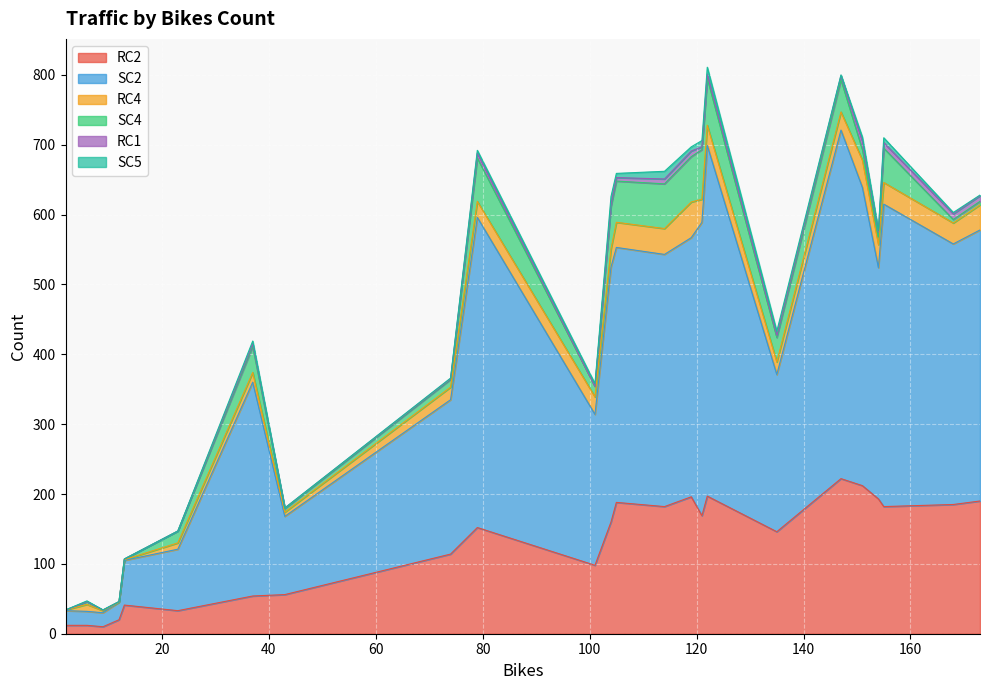

What is the average value of the SC2 series?

275